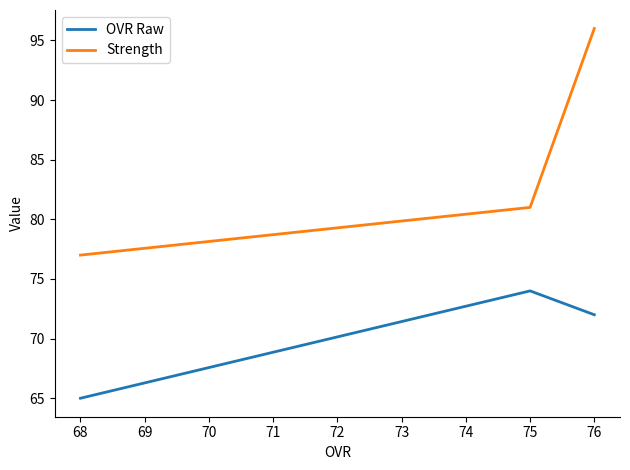

Which series has the widest spread of values?

Strength